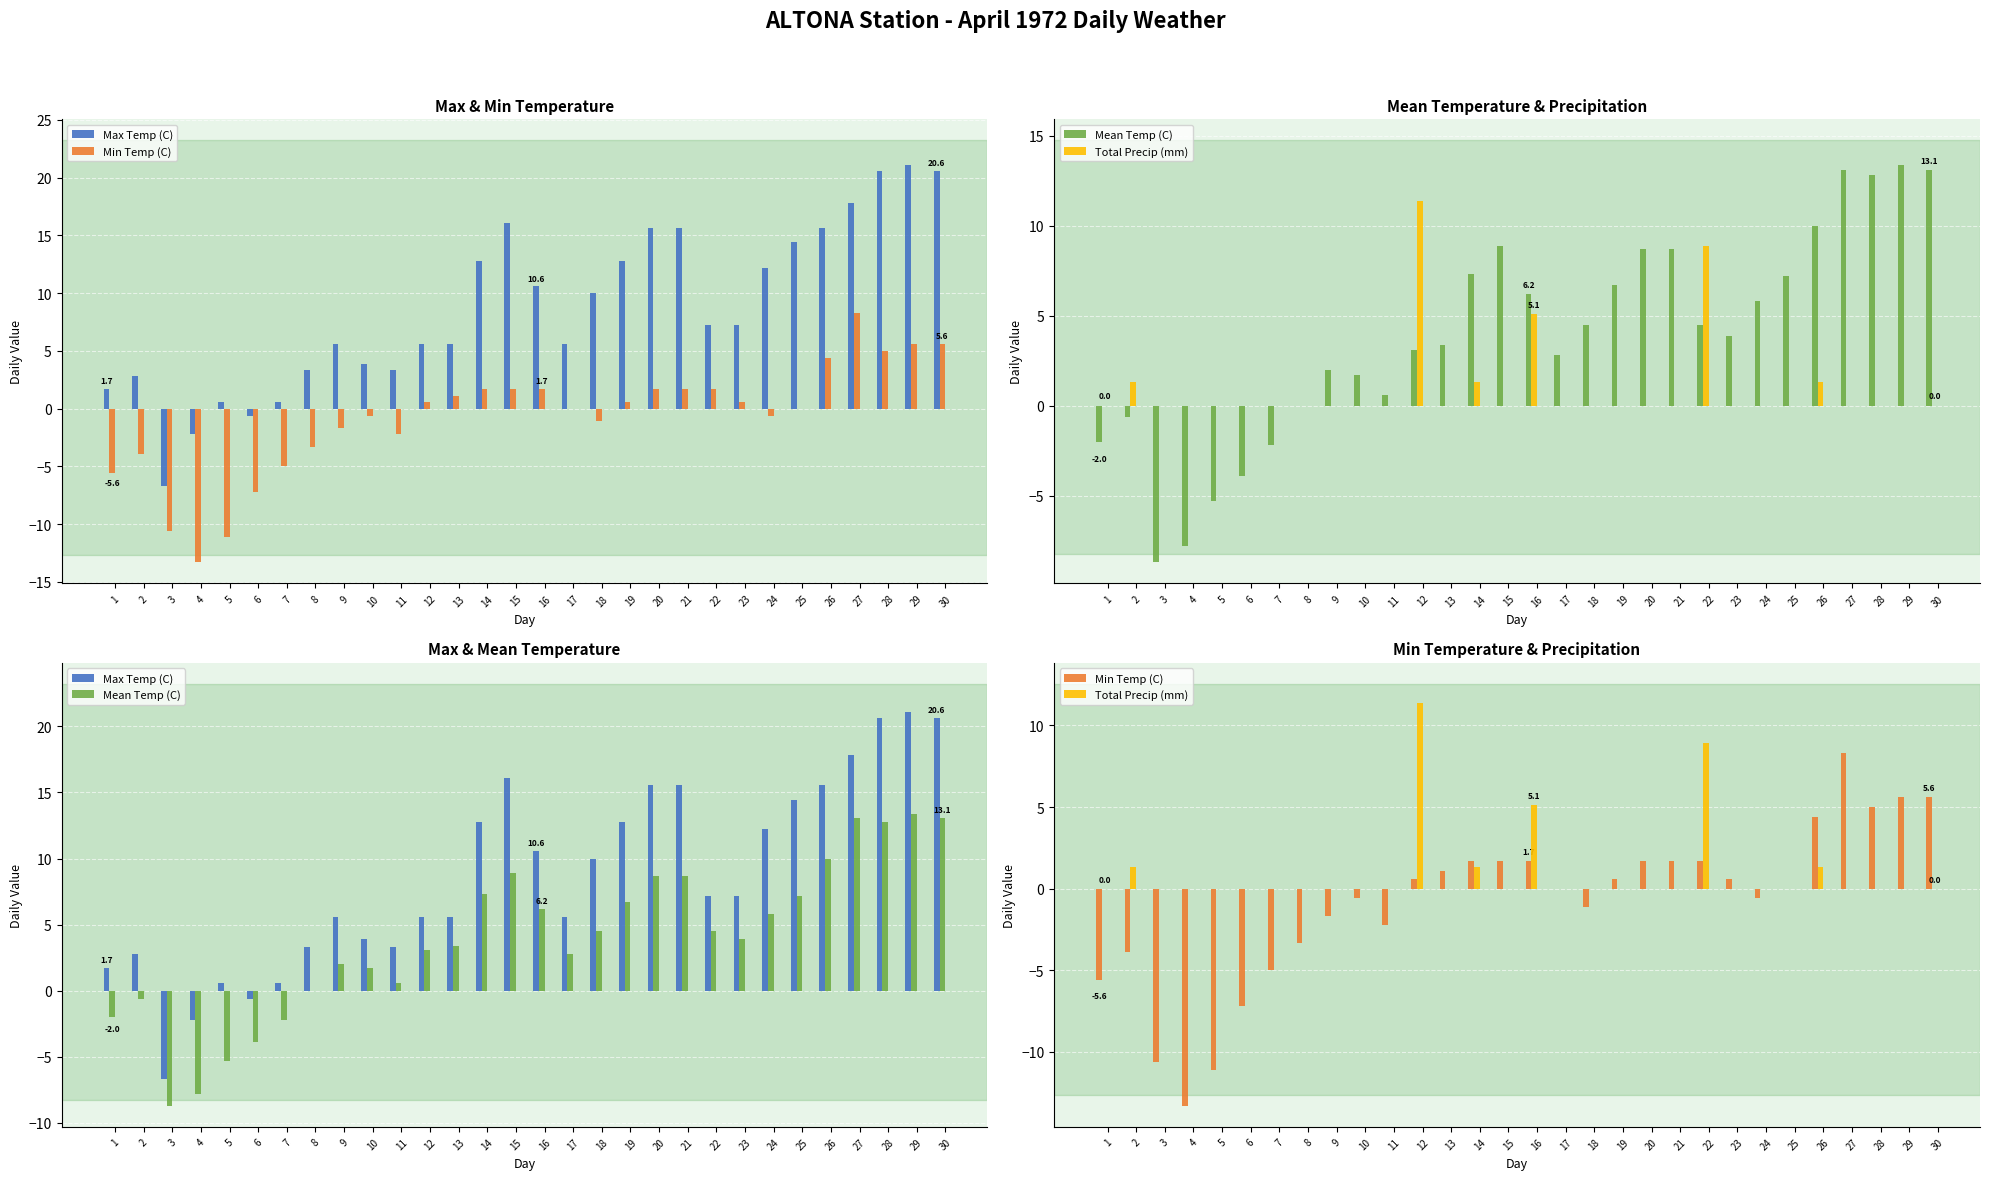

Which series has the largest range (max minus min)?

Max Temp (C)